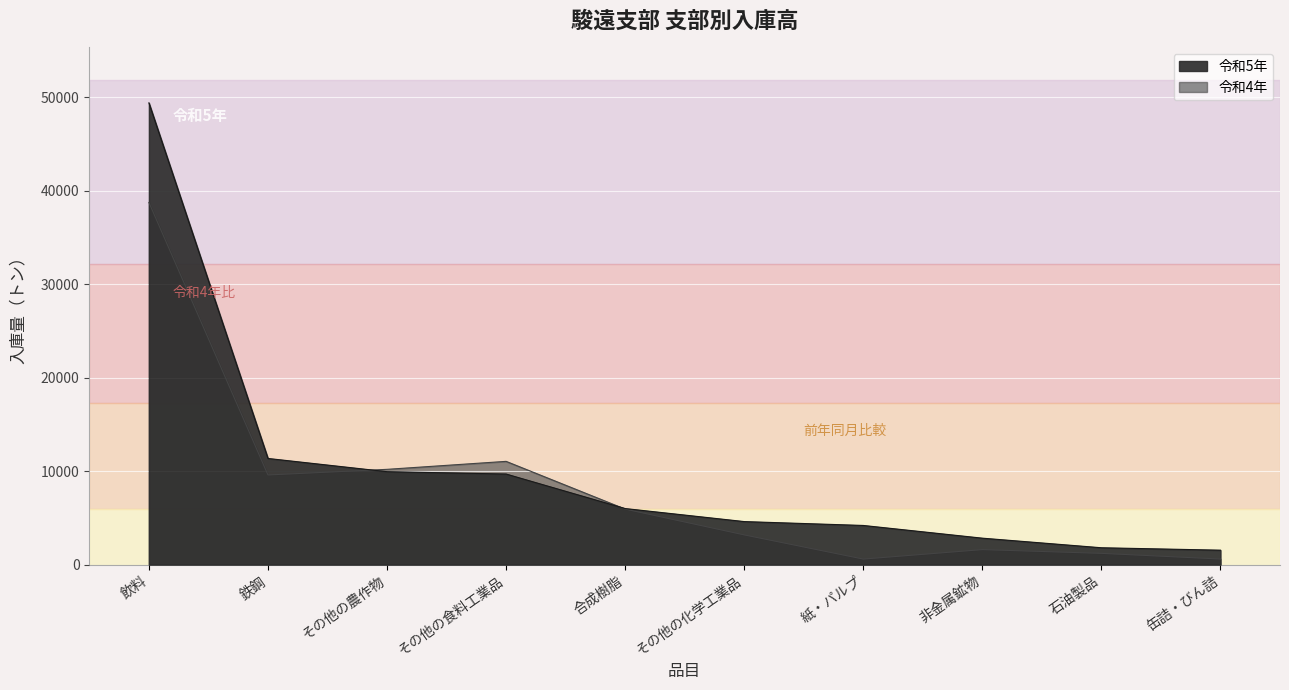

How many data points in 令和5年 are above 5996?

4